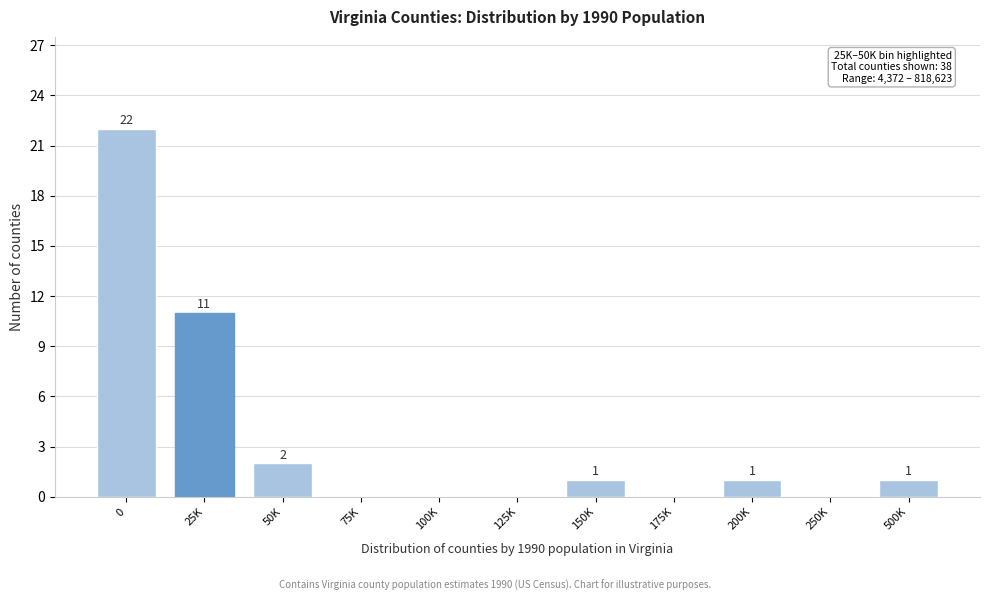

Reading right to left, transcribe all the data shown in this chart.

500K=1	250K=0	200K=1	175K=0	150K=1	125K=0	100K=0	75K=0	50K=2	25K=11	0=22